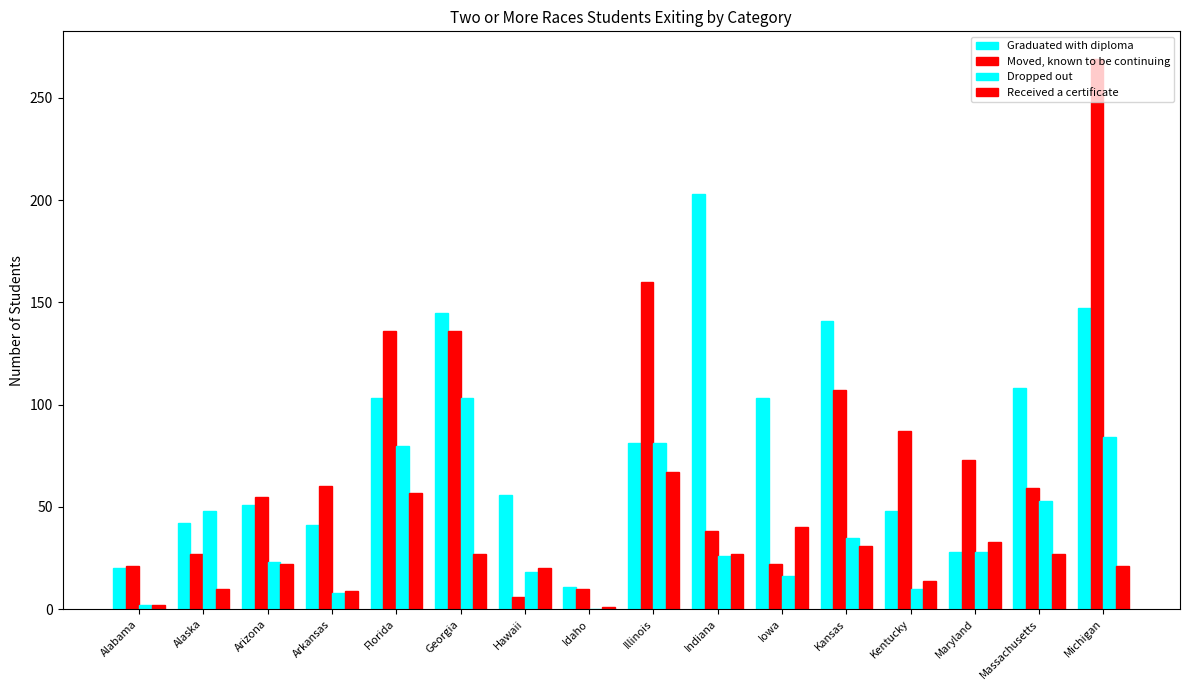

At which category is the sum across all series the highest?

Michigan